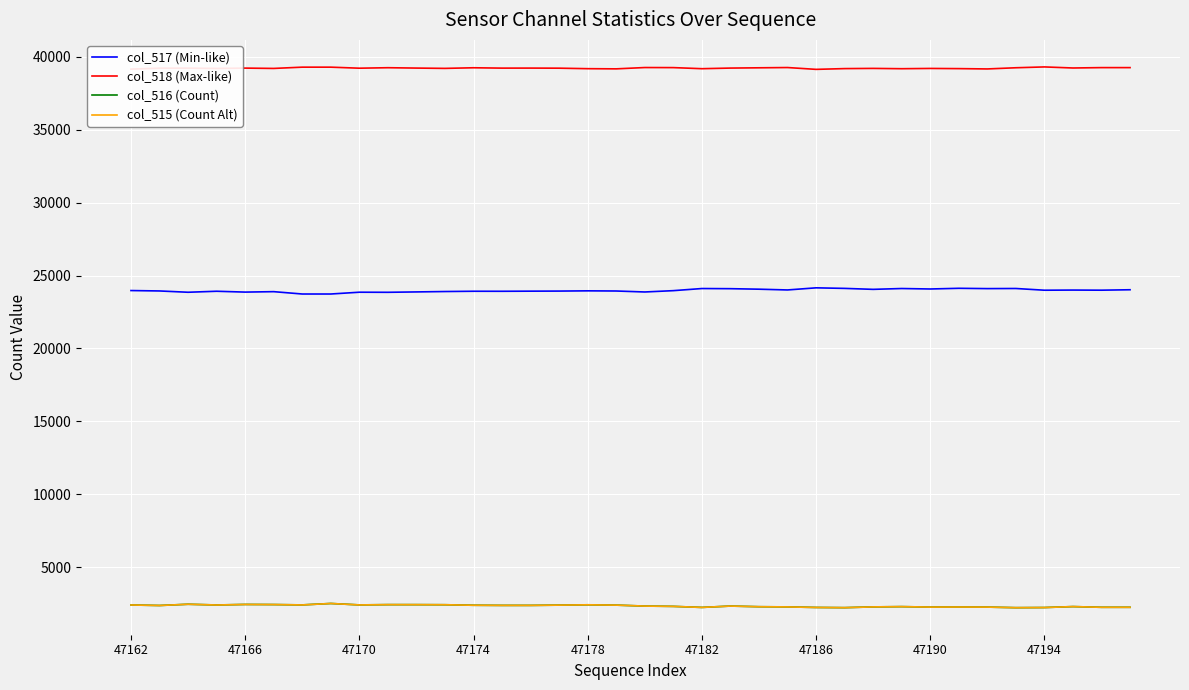

What is the minimum value shown in the chart?

2231